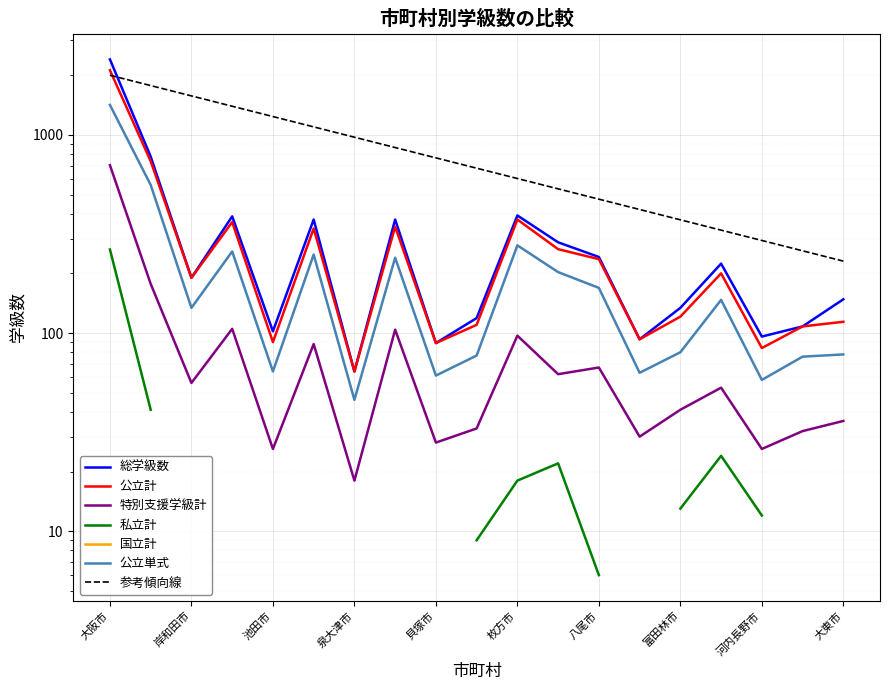

At which label does 公立計 reach its peak?

大阪市